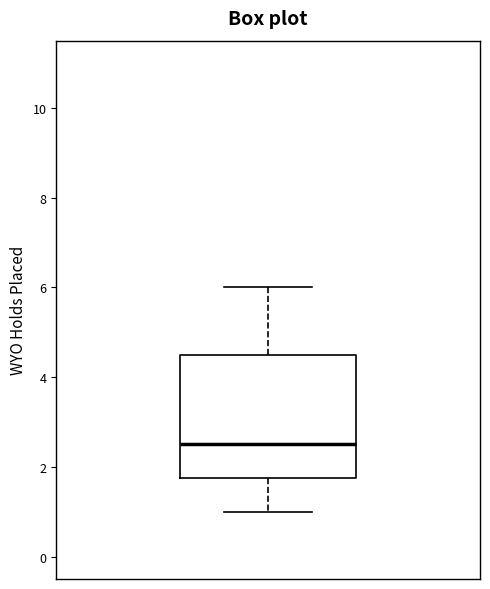

Transcribe this box plot: give where the median line is, the range the box spans, and where the two whiskers end, as read against the y-axis. The values are not printed on the chart, so give them approximately, as read against the axis.

median 2.6, box 1.8 to 4.6, whiskers 1.0 to 6.0